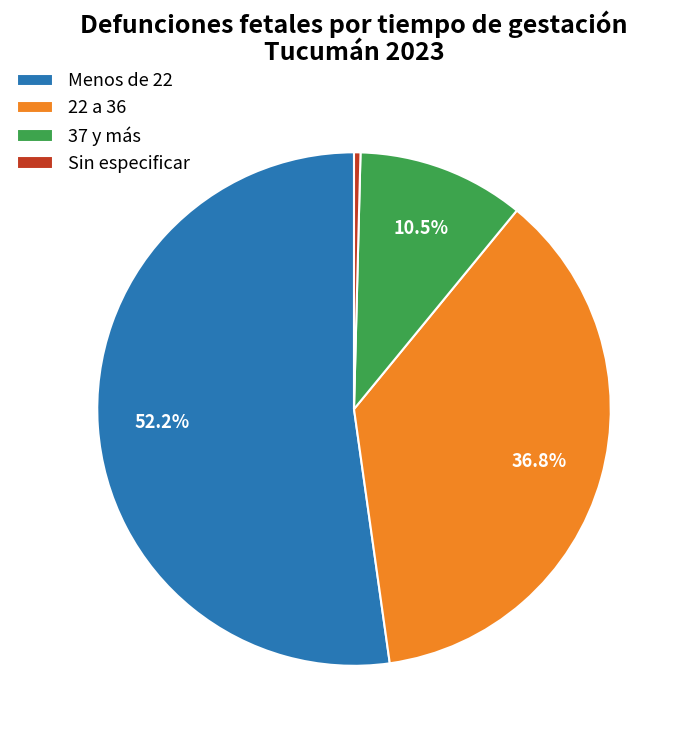

Which category has the biggest portion of the pie?

Menos de 22